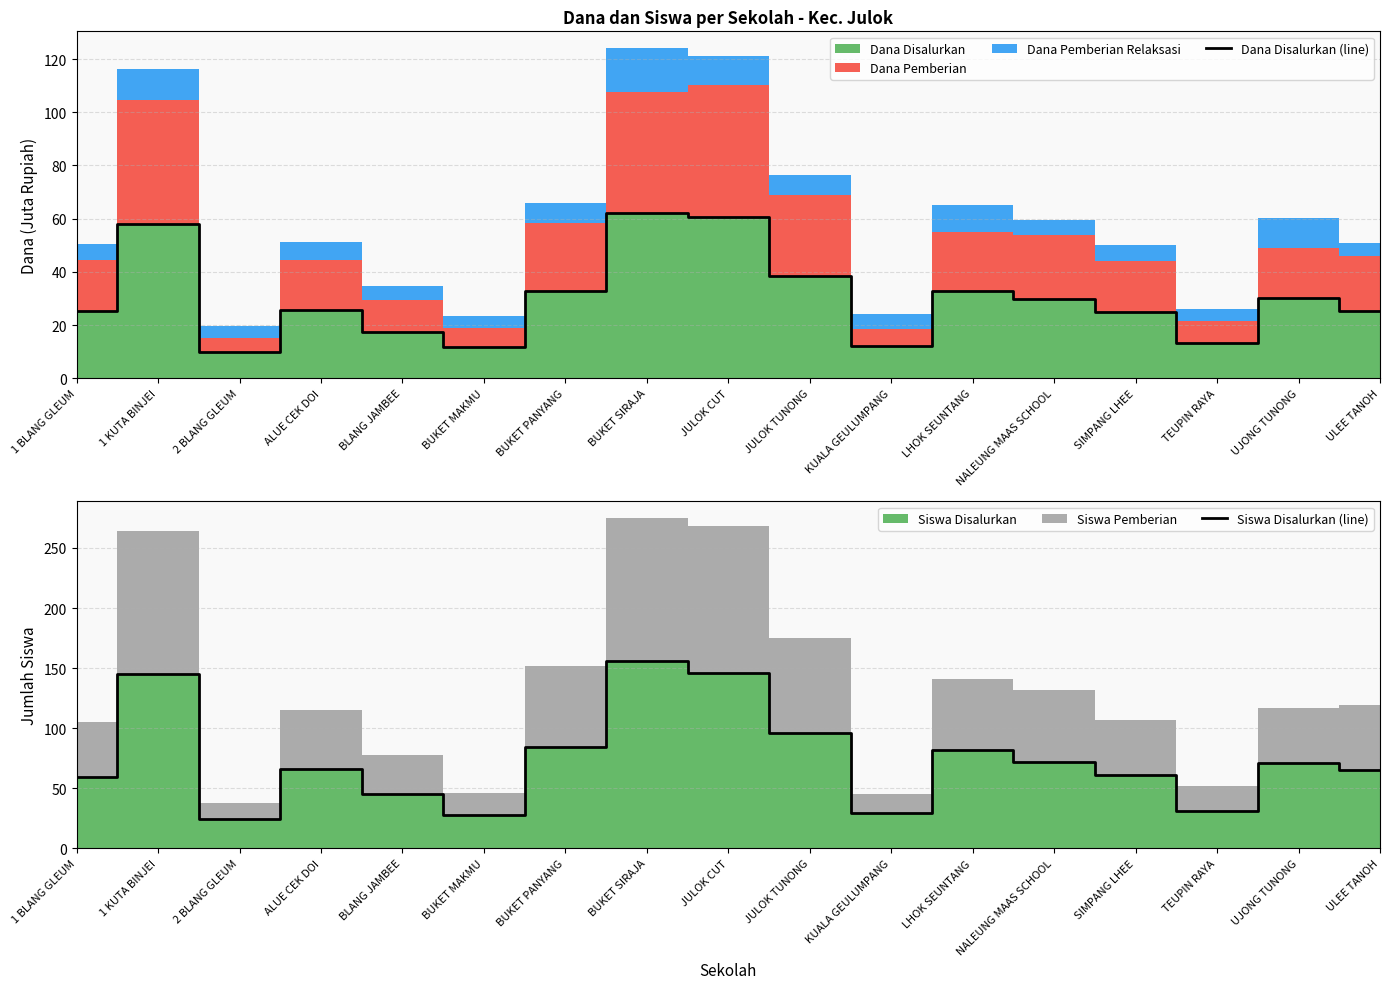

Reading left to right, what are all the values shown in this chart?

Dana Disalurkan (line): 25.2	58.0	9.9	25.6	17.3	11.7	32.9	62.1	60.5	38.2	12.2	32.6	29.7	25.0	13.1	30.1	25.4
Siswa Disalurkan (line): 59.0	145.0	24.0	66.0	45.0	28.0	84.0	156.0	146.0	96.0	29.0	82.0	72.0	61.0	31.0	71.0	65.0